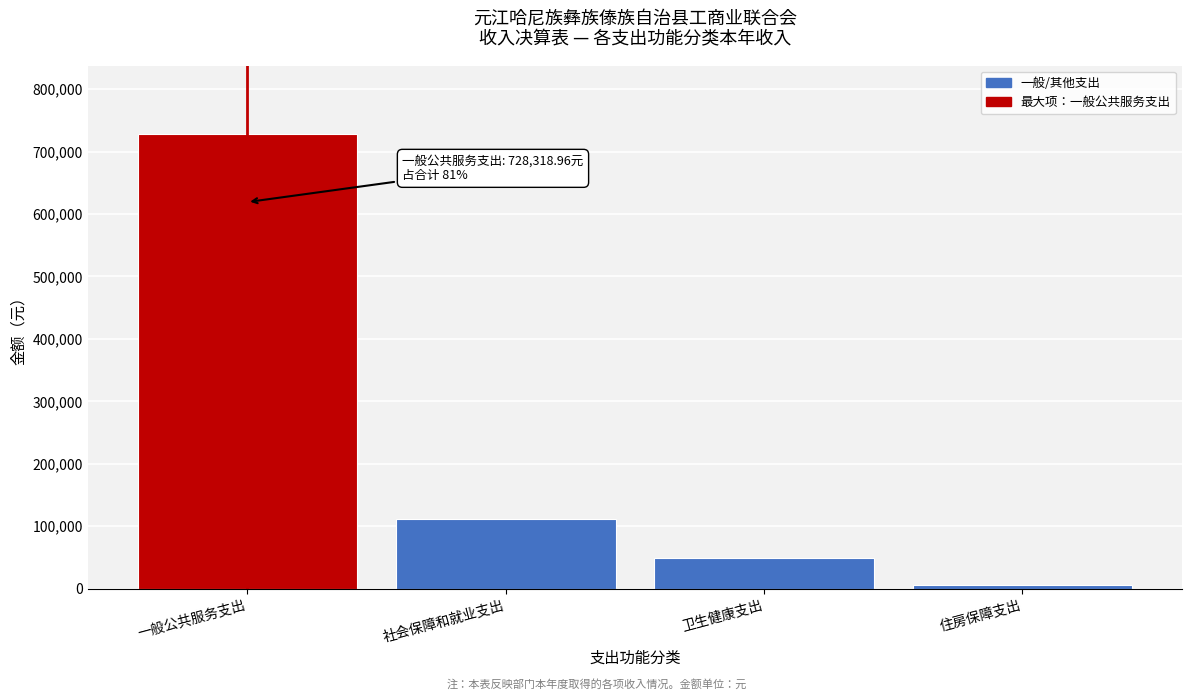

Reading left to right, transcribe all the data shown in this chart.

一般公共服务支出=728319.0	社会保障和就业支出=111416.6	卫生健康支出=48669.5	住房保障支出=6041.0